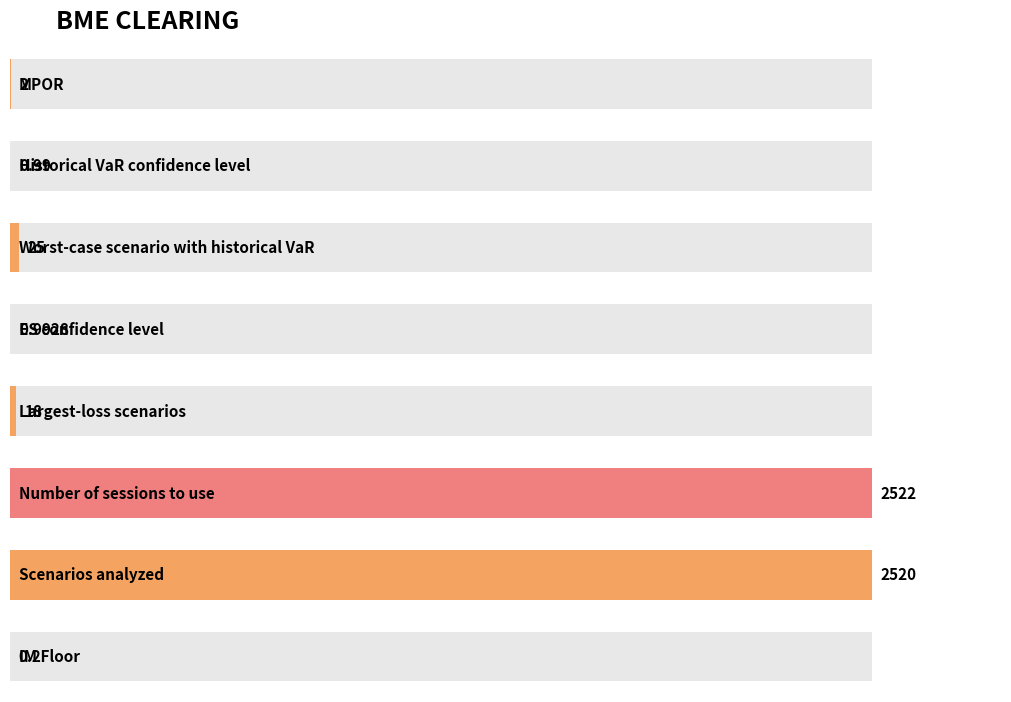

Rank the categories by value from highest to lowest.

Number of sessions to use, Scenarios analyzed, Worst-case scenario with historical VaR, Largest-loss scenarios, MPOR, ES confidence level, Historical VaR confidence level, IM Floor